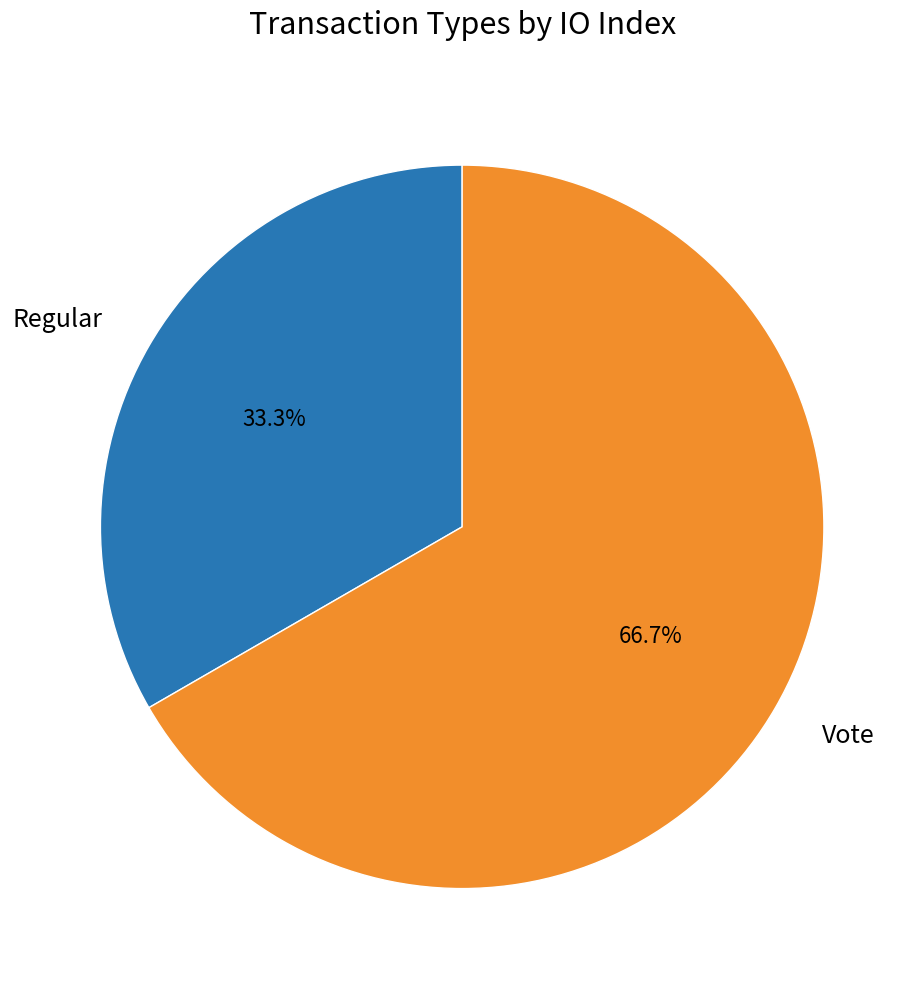

What percentage is the Vote slice, to the nearest percent?

67%